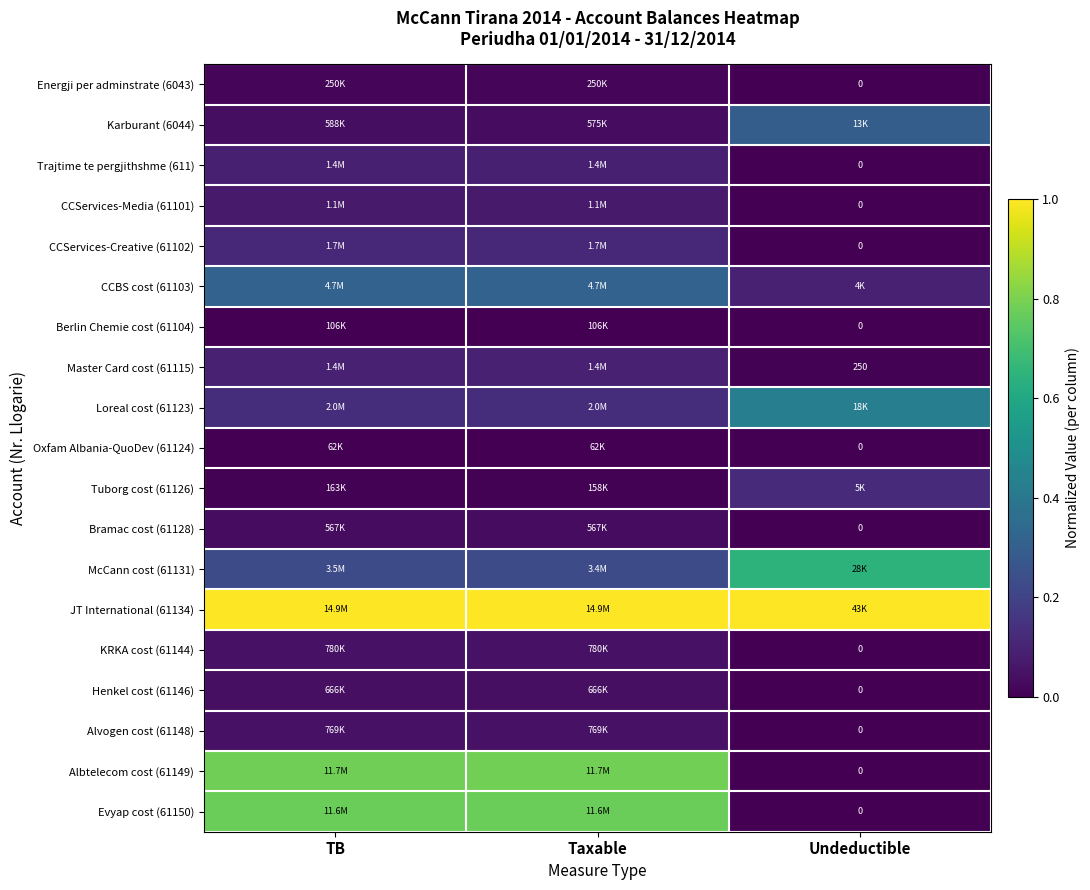

How many distinct data groups are displayed?

19